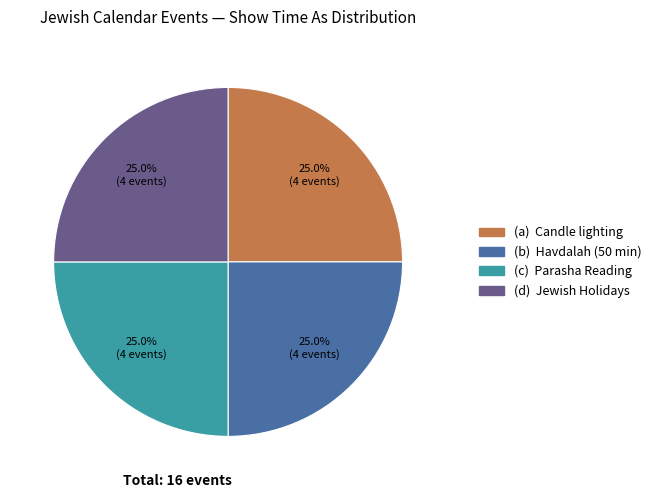

Is there any slice that represents more than half of the pie?

No